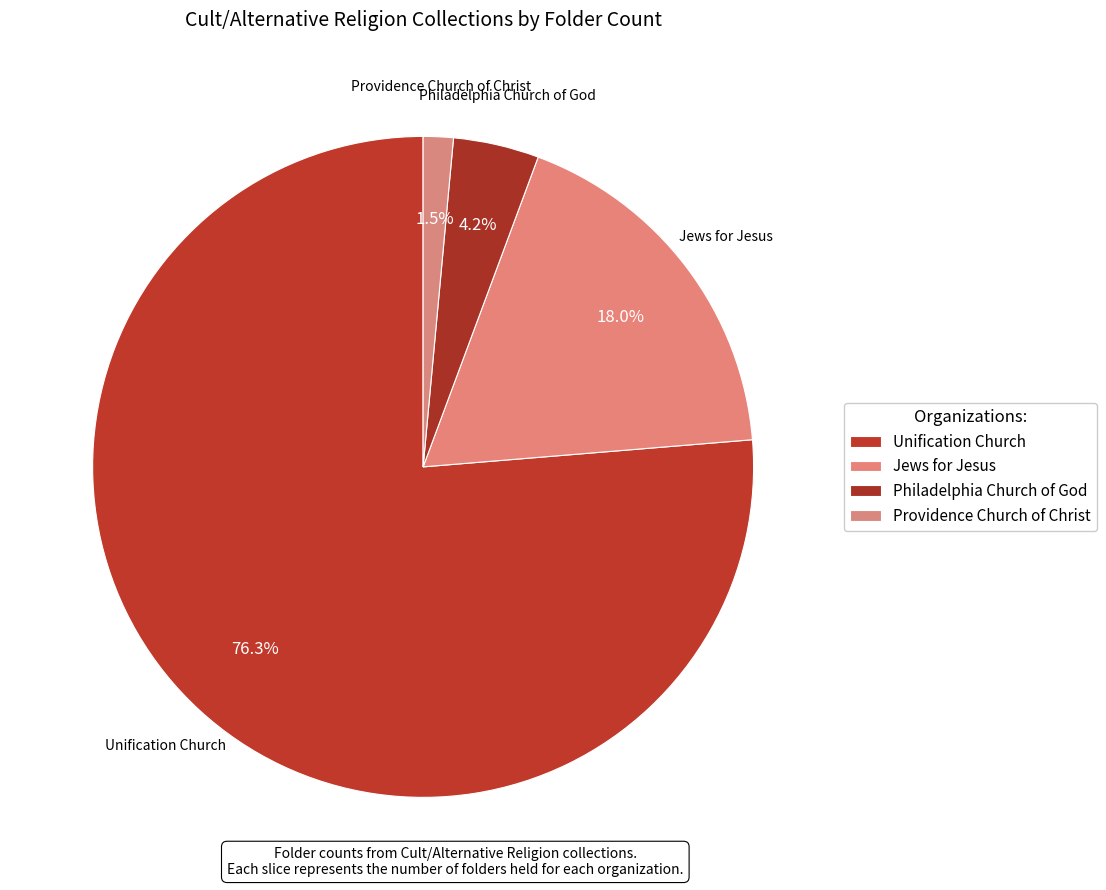

Count the number of slices in the pie.

4